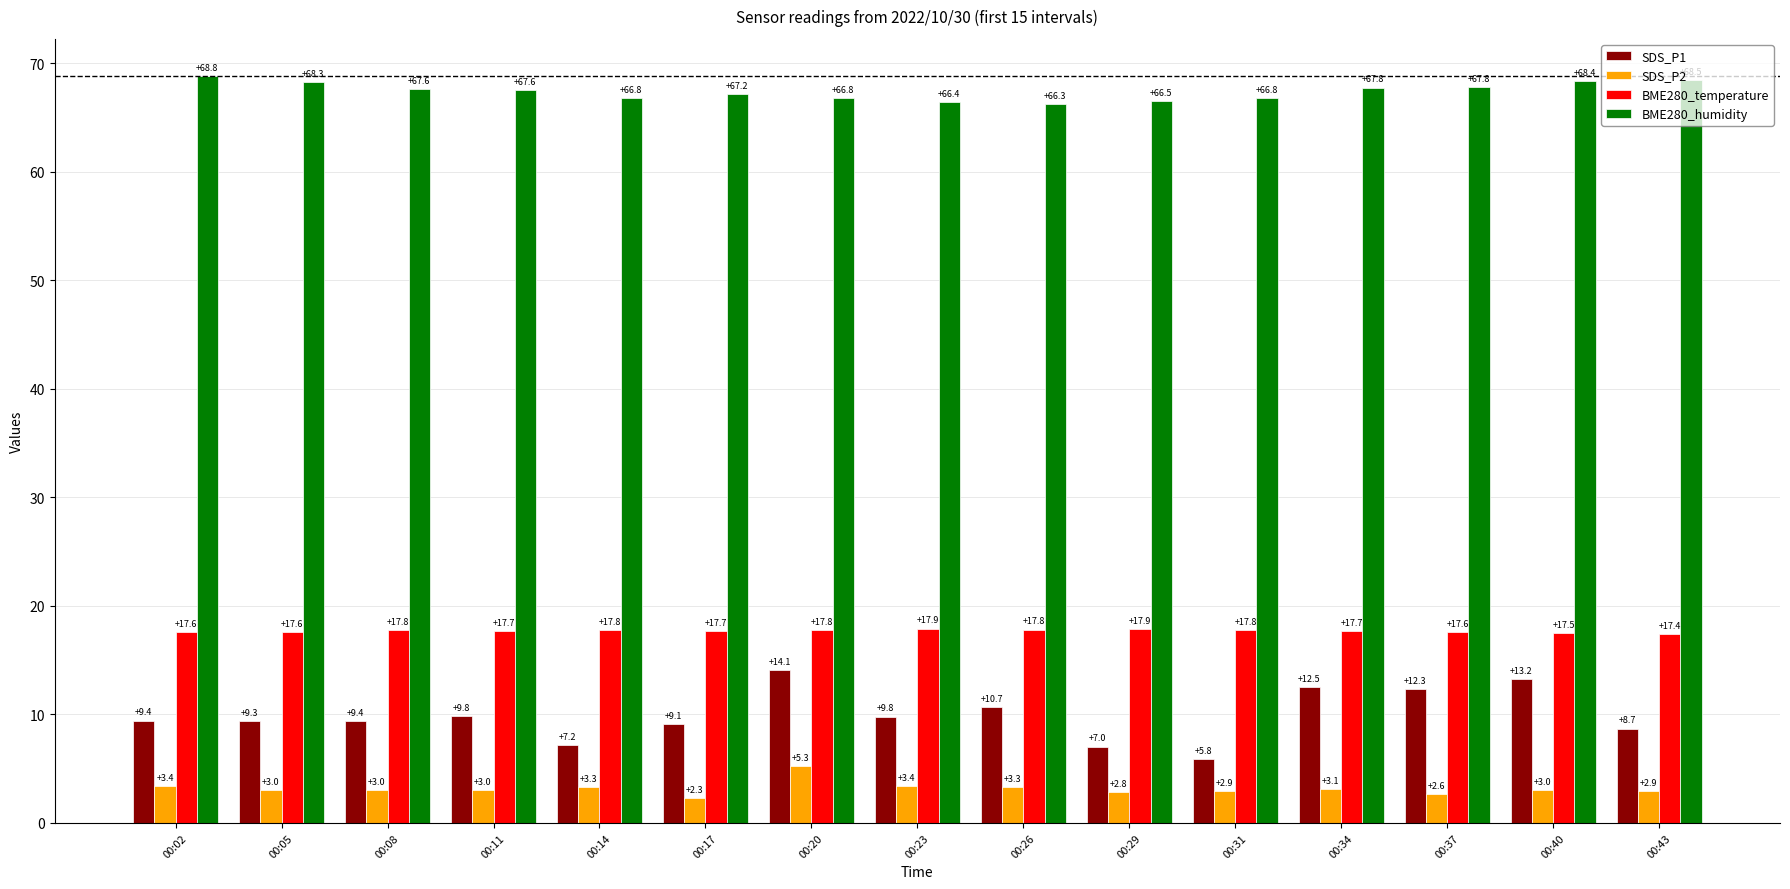

At which label is BME280_temperature closest to 17?

00:43